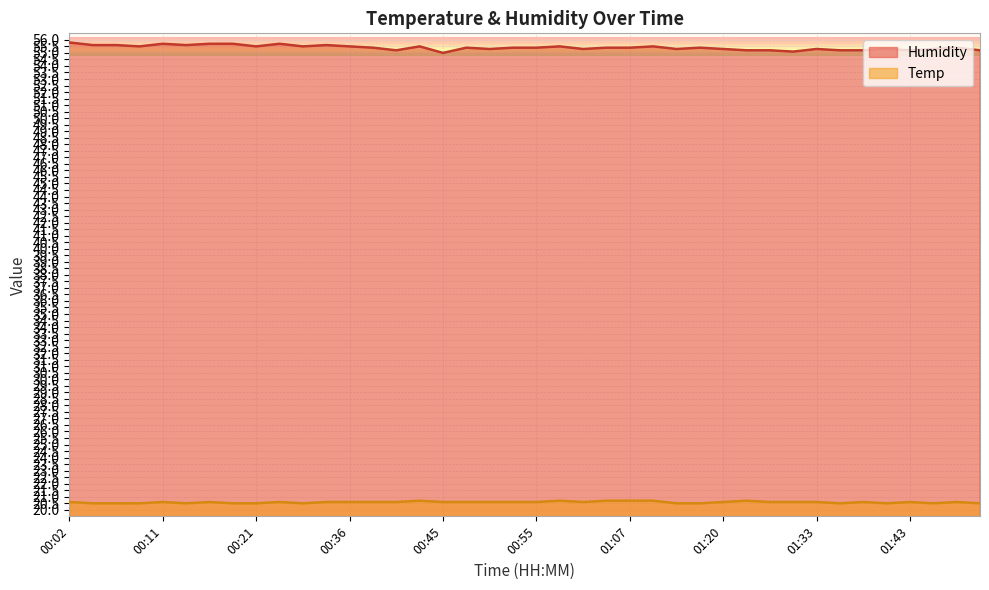

Which series has the largest total across all categories?

Humidity